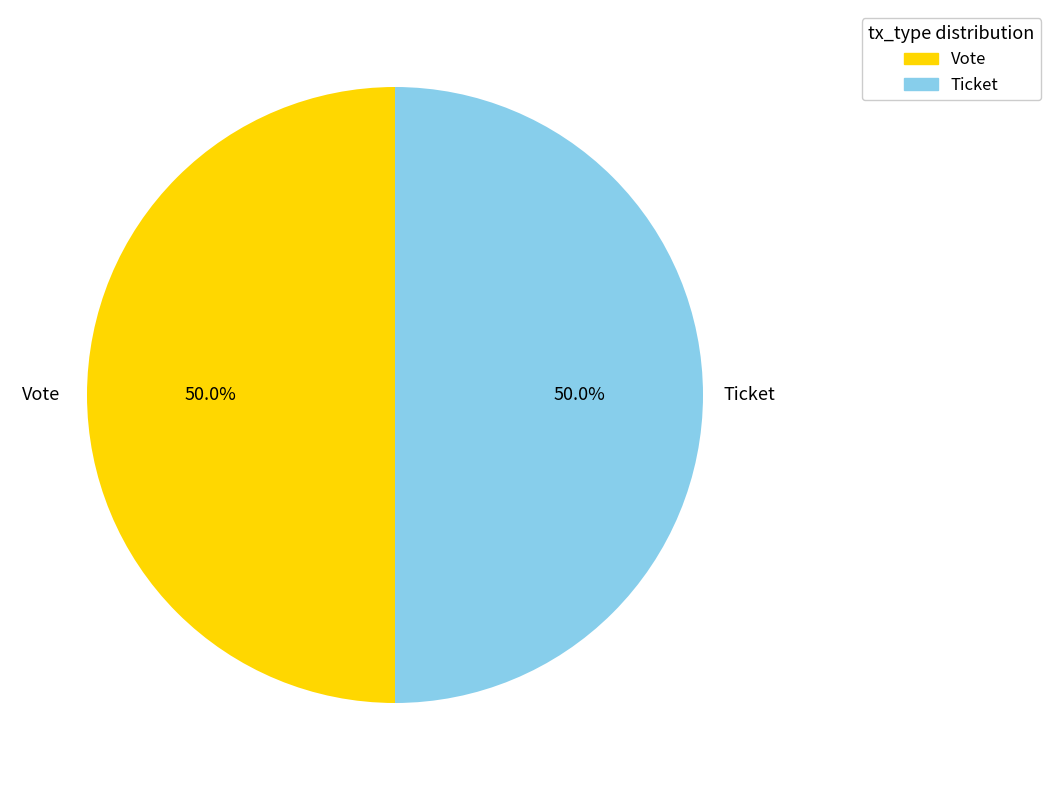

What is the ratio of the value at Ticket to the value at Vote?

1.0